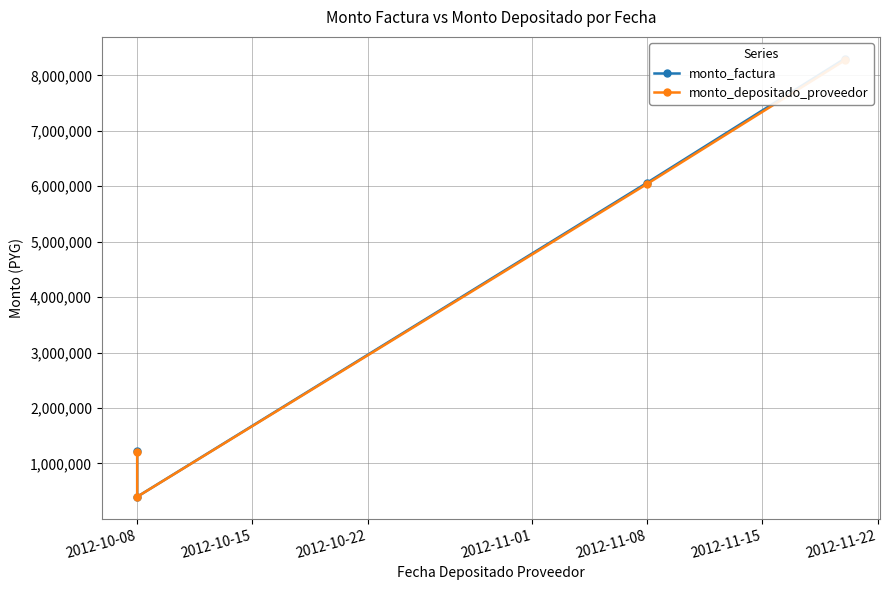

At which label is monto_factura closest to 4349340?

2012-11-08